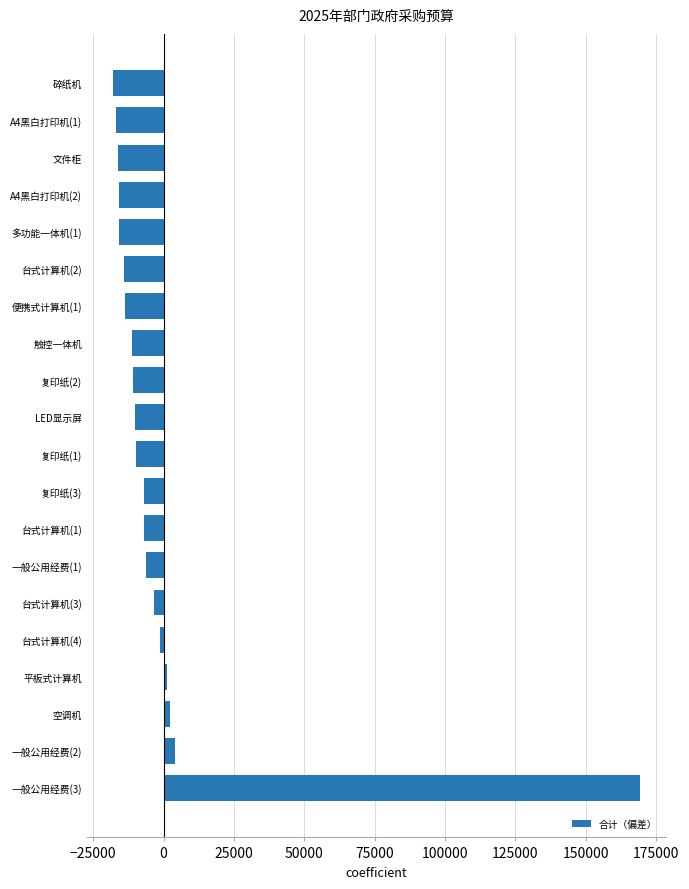

Which has a higher value, 复印纸(3) or 台式计算机(2)?

复印纸(3)